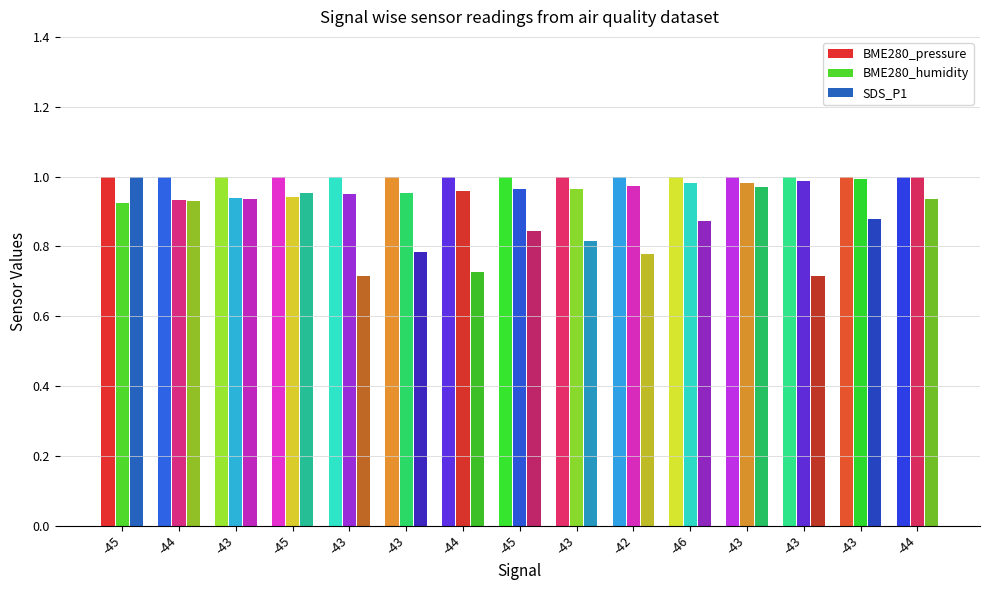

What is the sum of all BME280_pressure values?

15.0